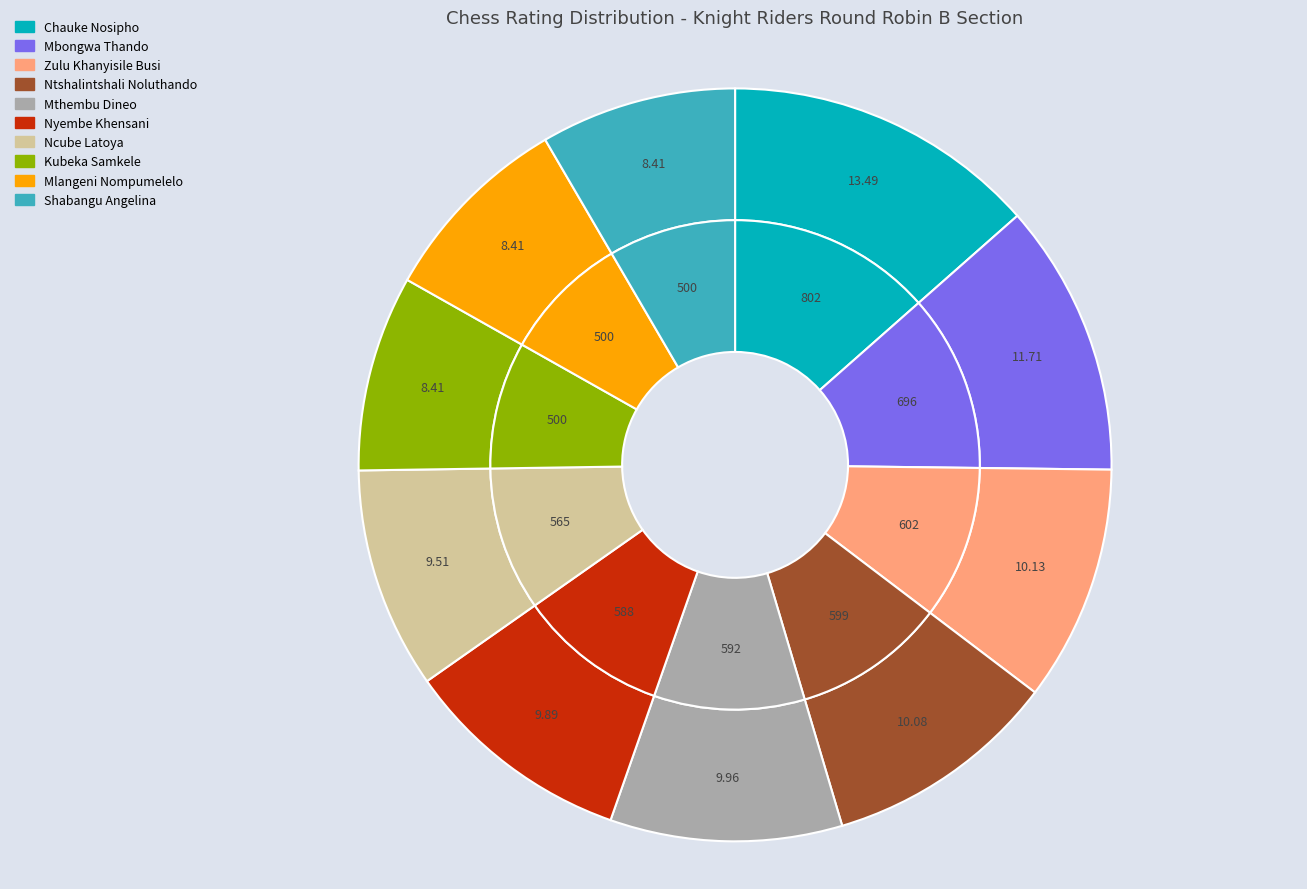

How many slices are in this pie chart?

10